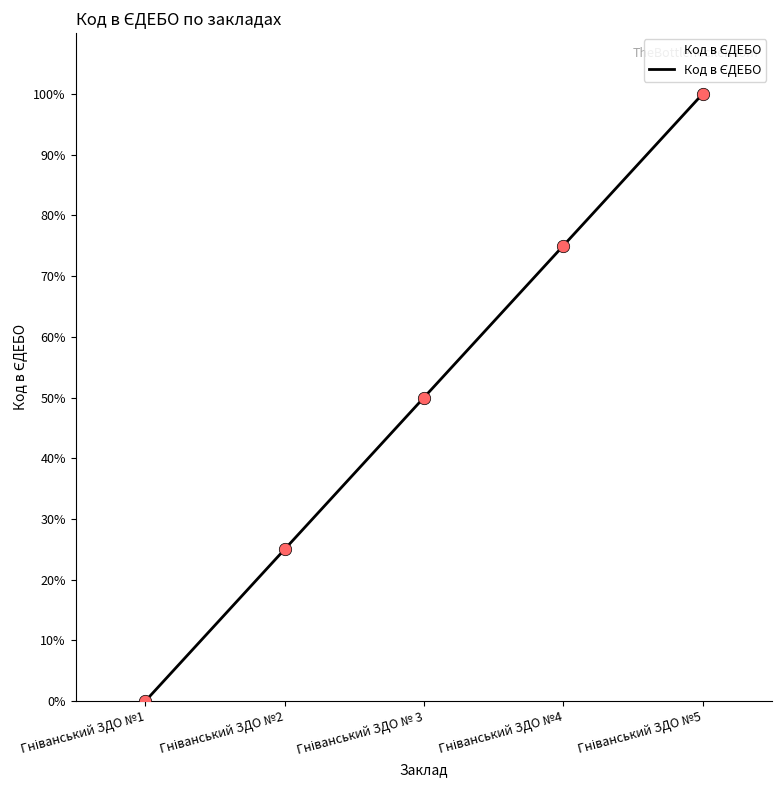

What is the greatest value displayed?

100